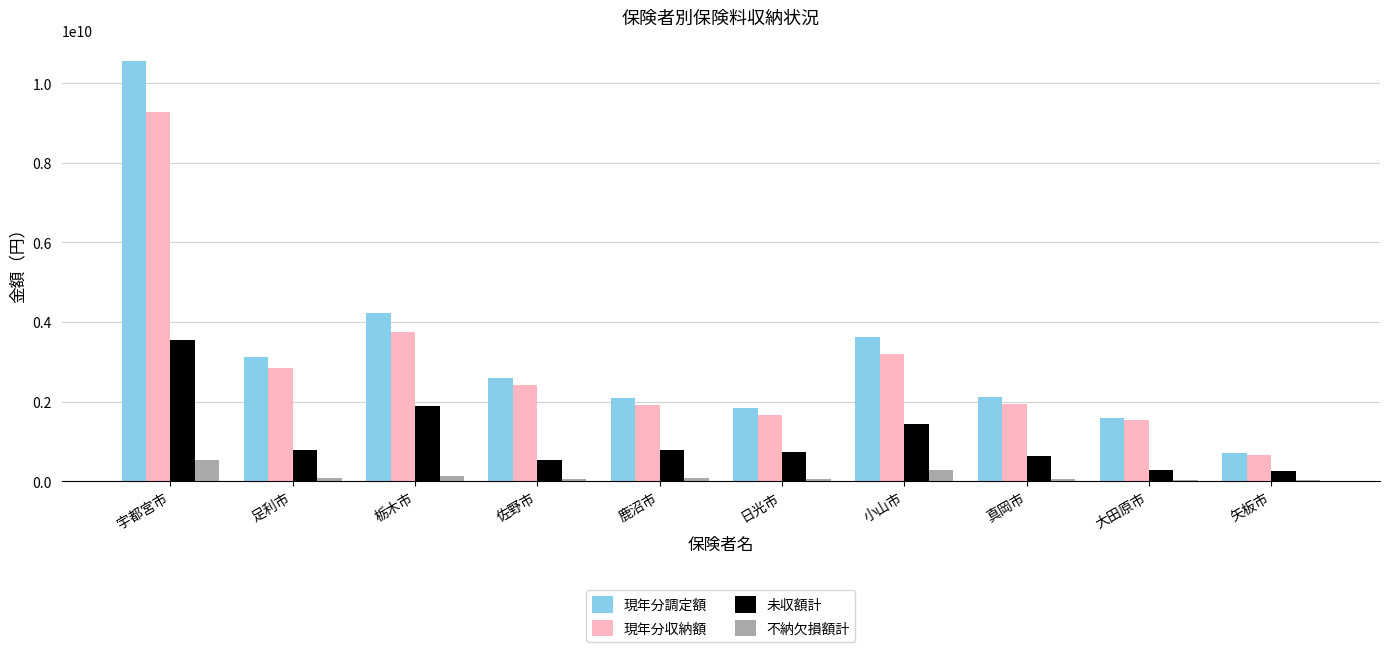

How many categories are shown in the chart?

10